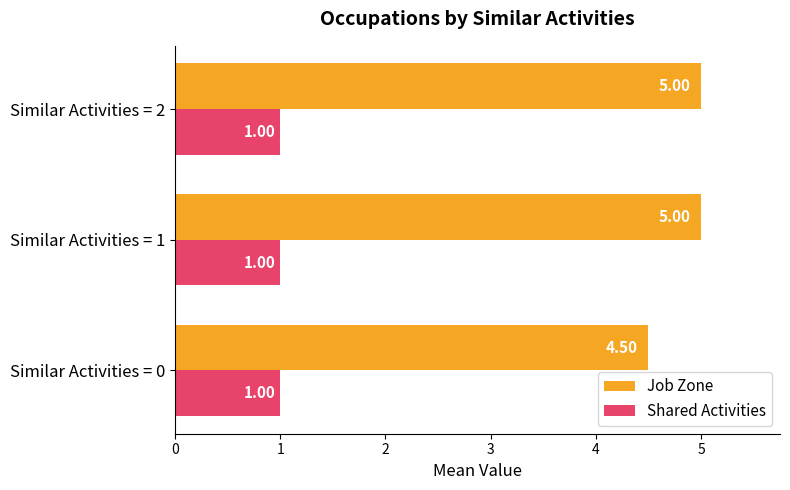

Which series has the widest spread of values?

Job Zone